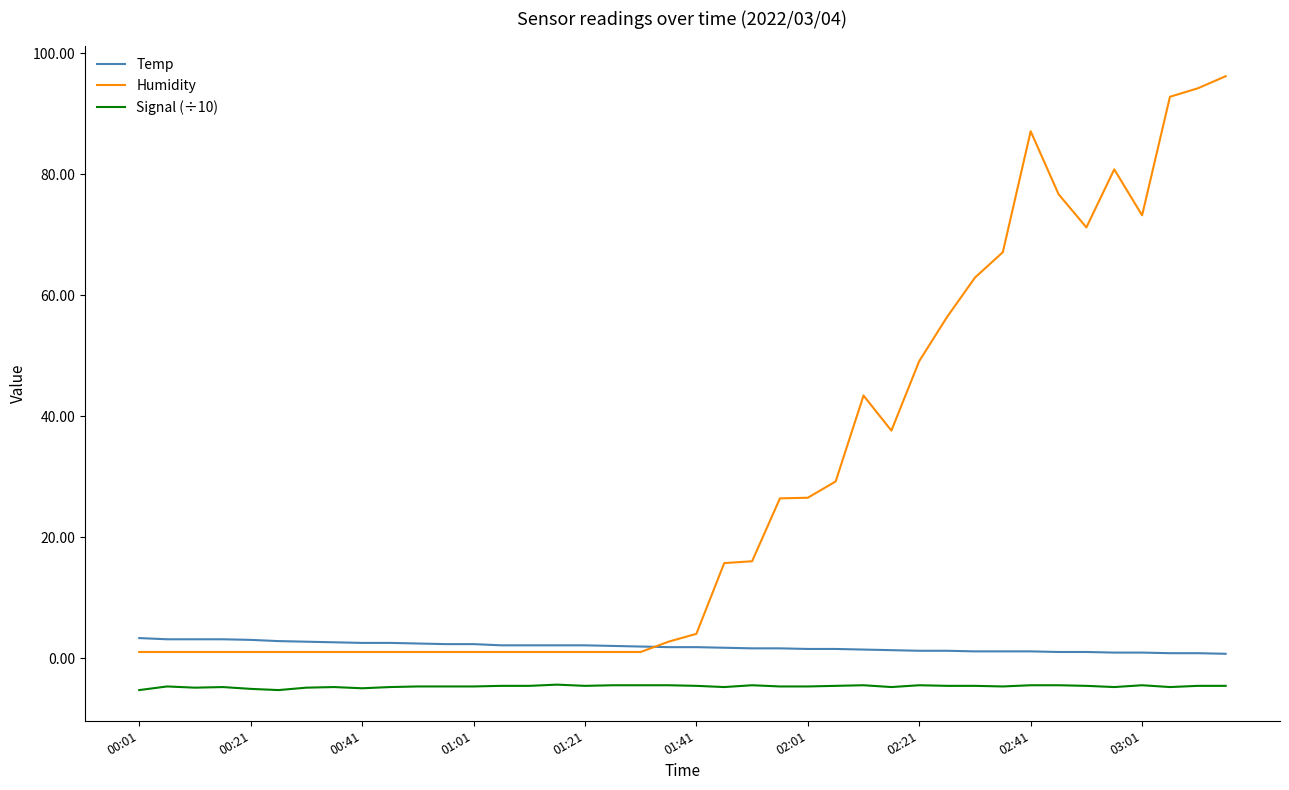

Which series has the largest total across all categories?

Humidity